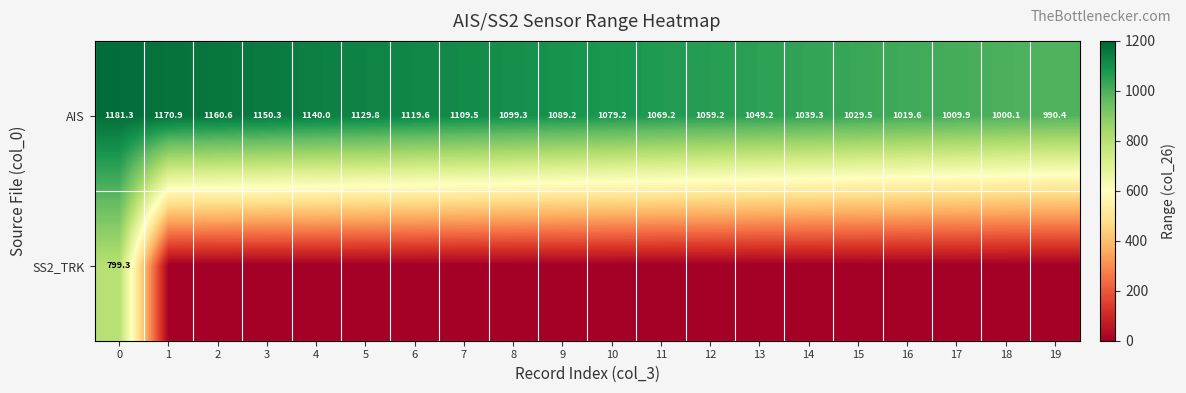

At which label is AIS closest to 1085?

9